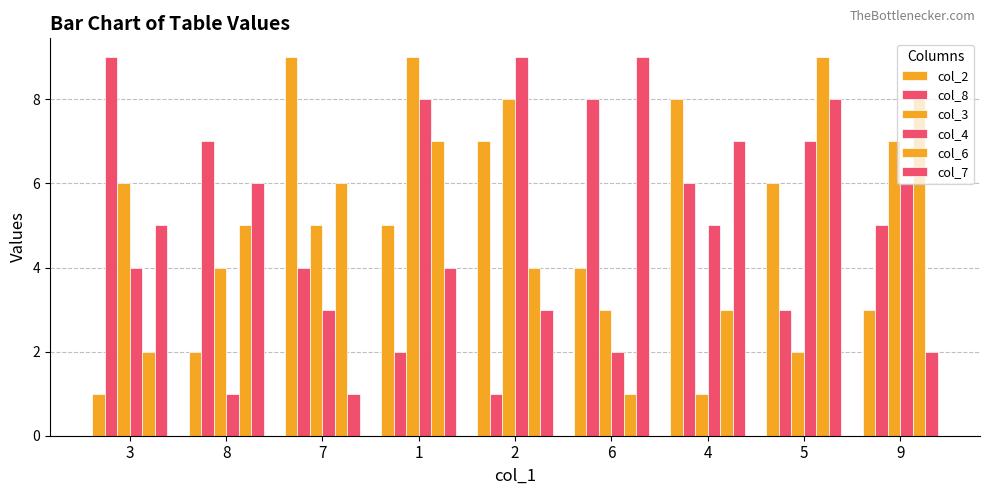

What is the approximate value of col_2 at 4?

8